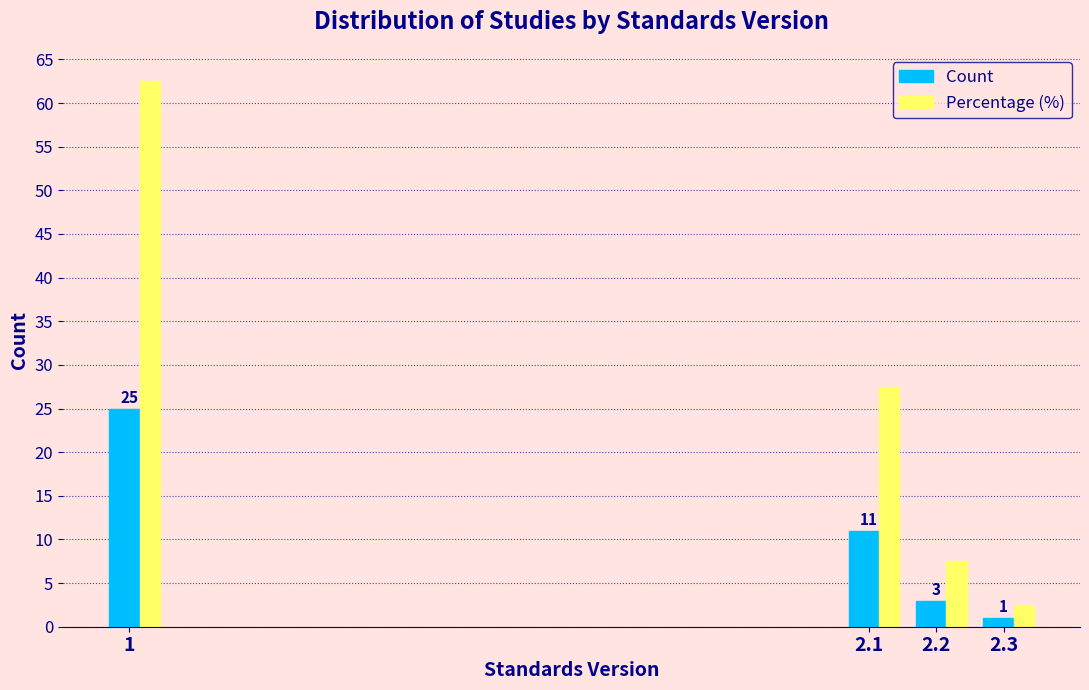

What is the difference between the maximum and second lowest values in the Count series?

22.0